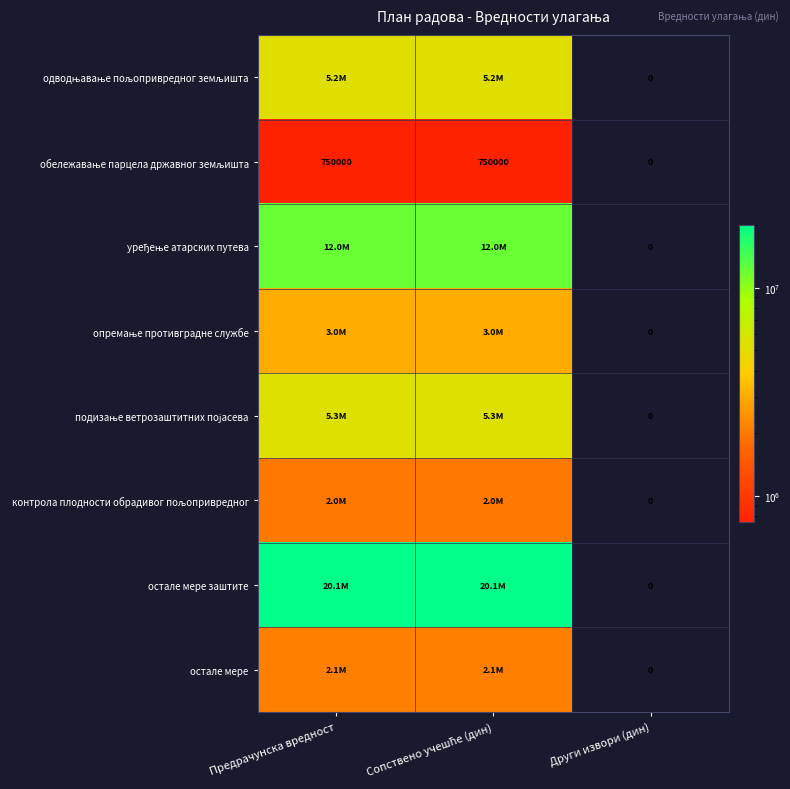

Between Сопствено учешће (дин) and Други извори (дин), which series saw the biggest shift?

остале мере заштите